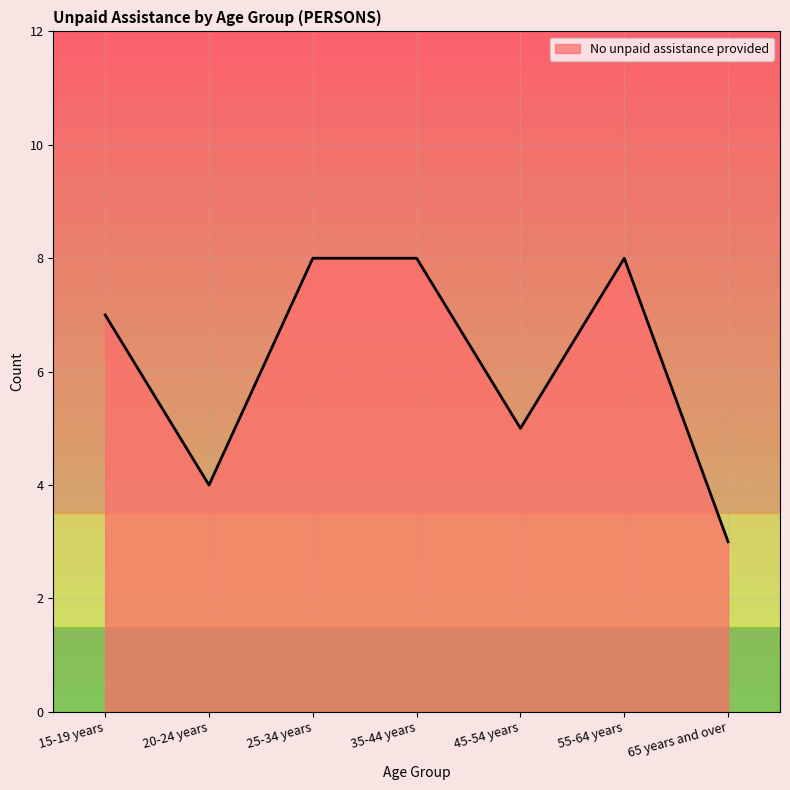

What is the smallest value displayed?

3